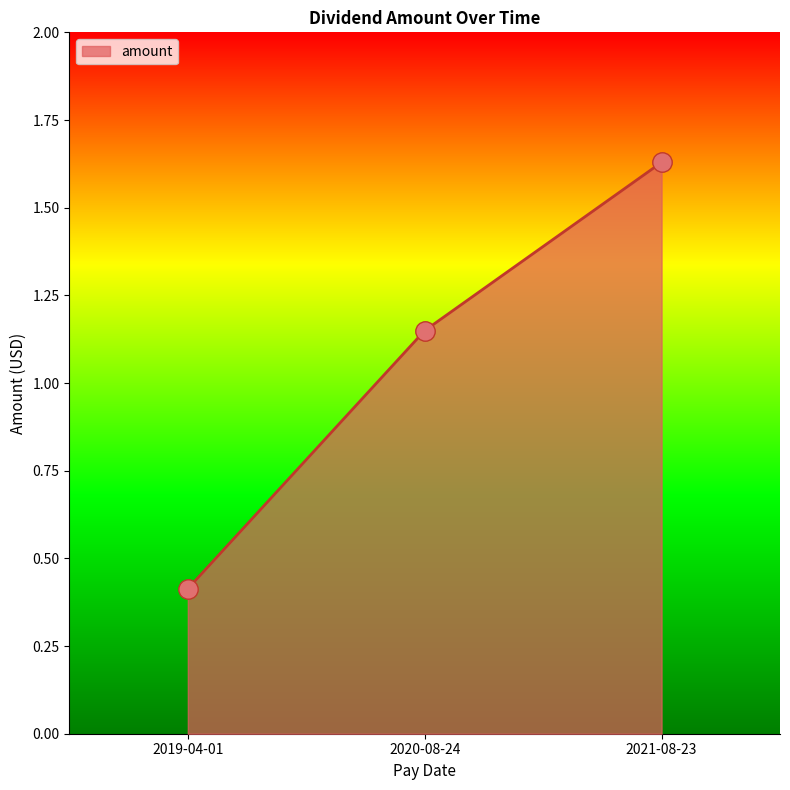

Approximately how many times larger is the value at 2019-04-01 compared to 2021-08-23?

0.3